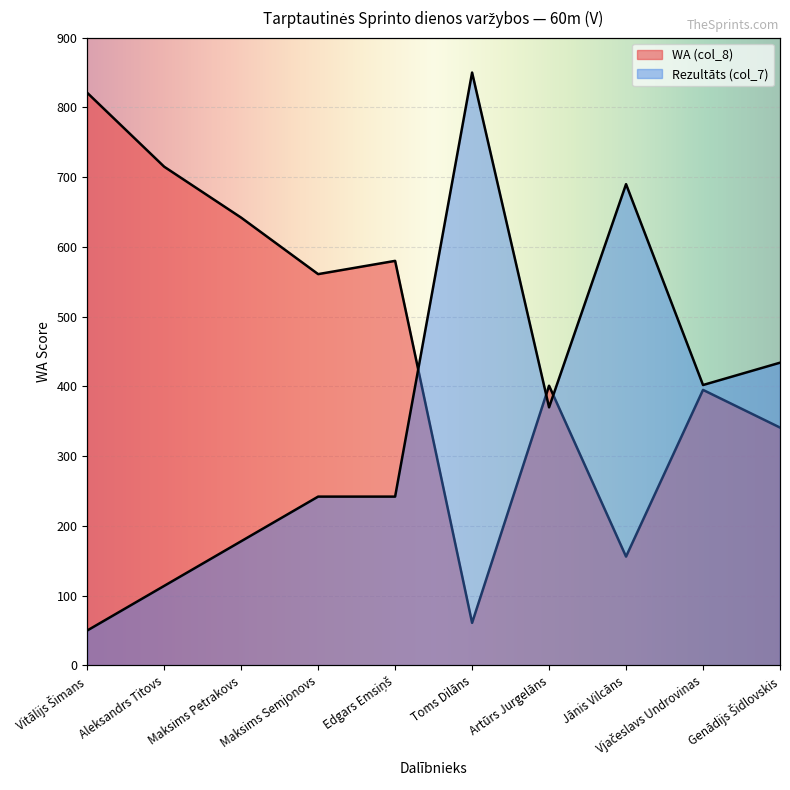

At which category is the sum across all series the highest?

Toms Dilāns